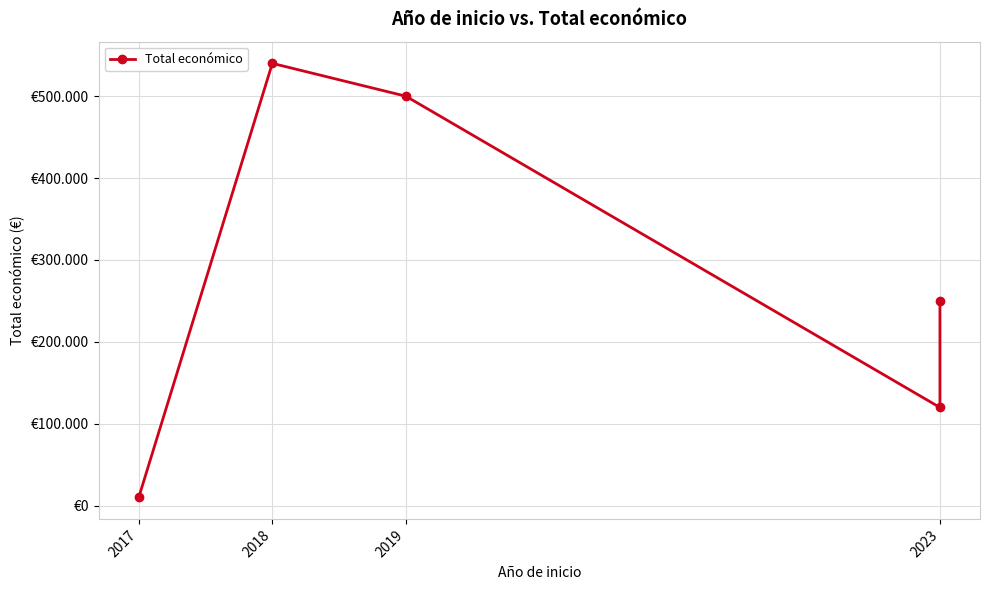

What is the label of the 3rd point from the right?

2019